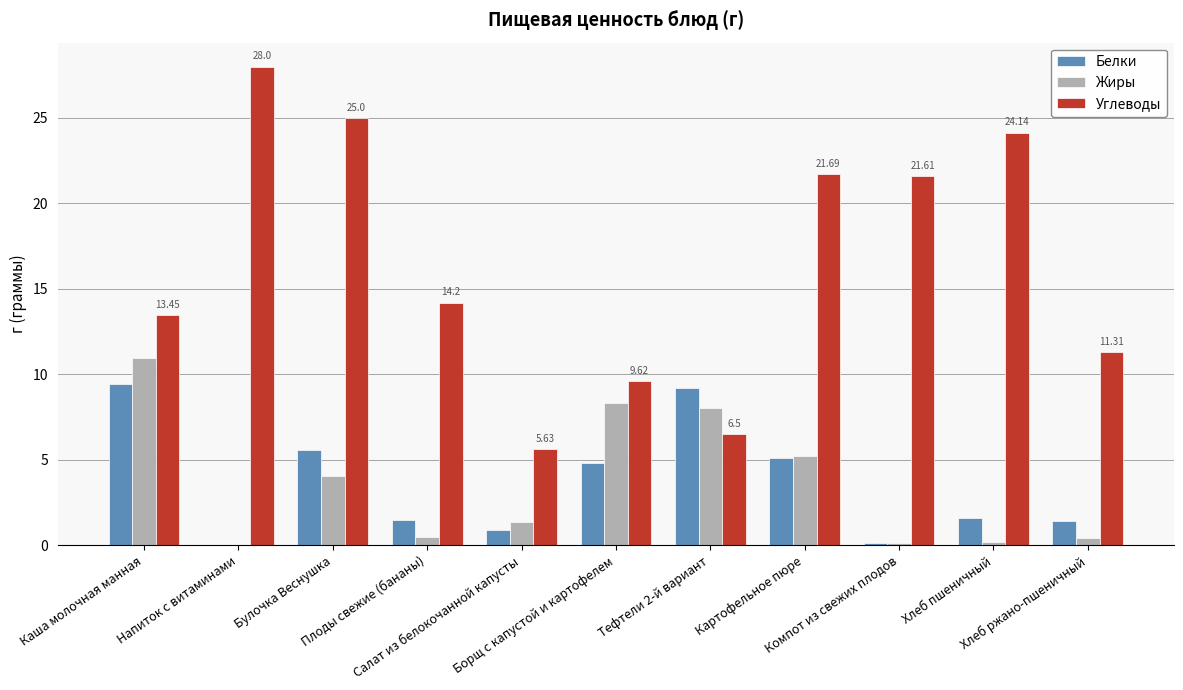

What is the sum of all Белки values?

39.7